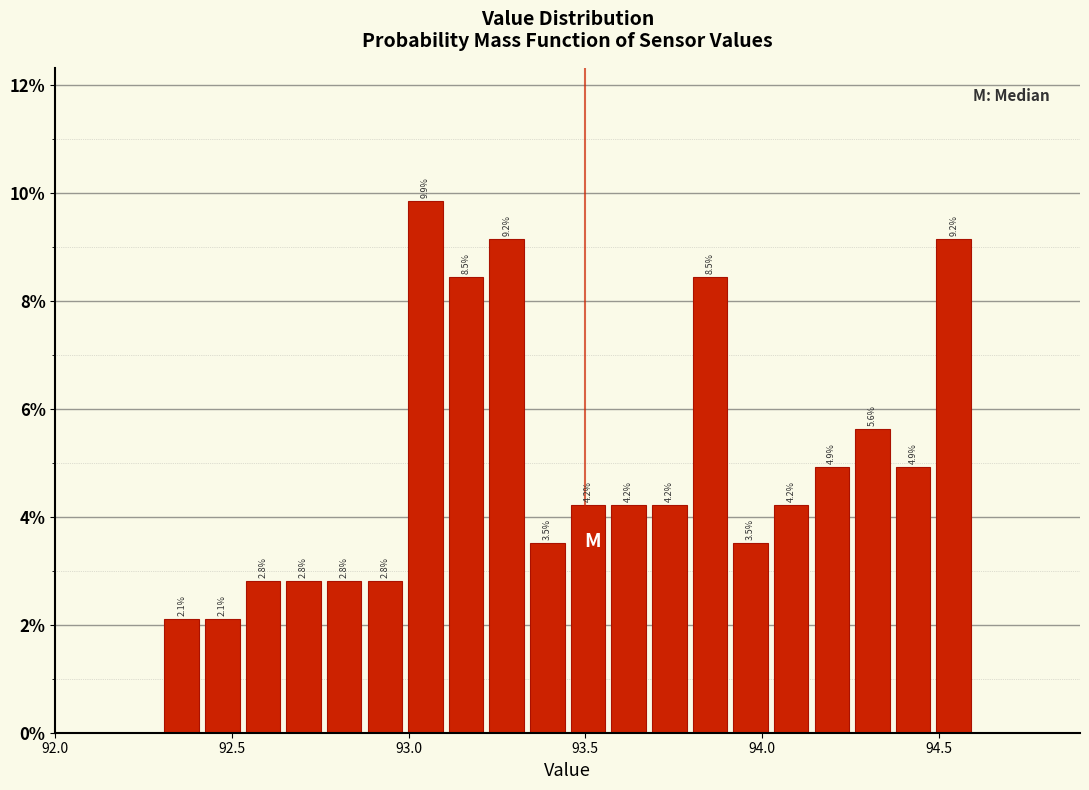

Around what value on the x-axis is the tallest bar? Give the approximate position of its centre, as read against the axis.

93.05